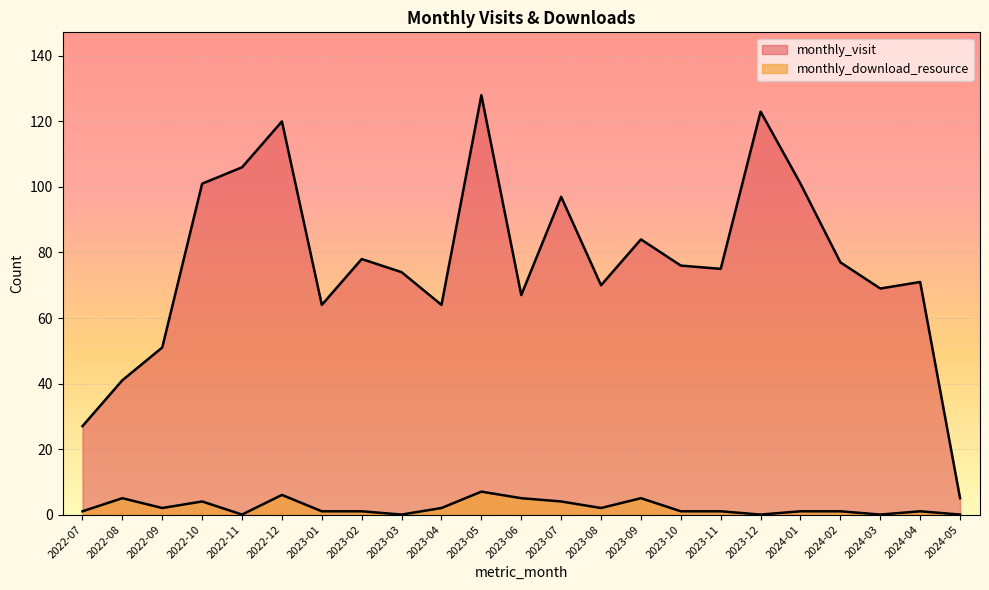

Where is monthly_visit nearest to the value 66?

2023-06